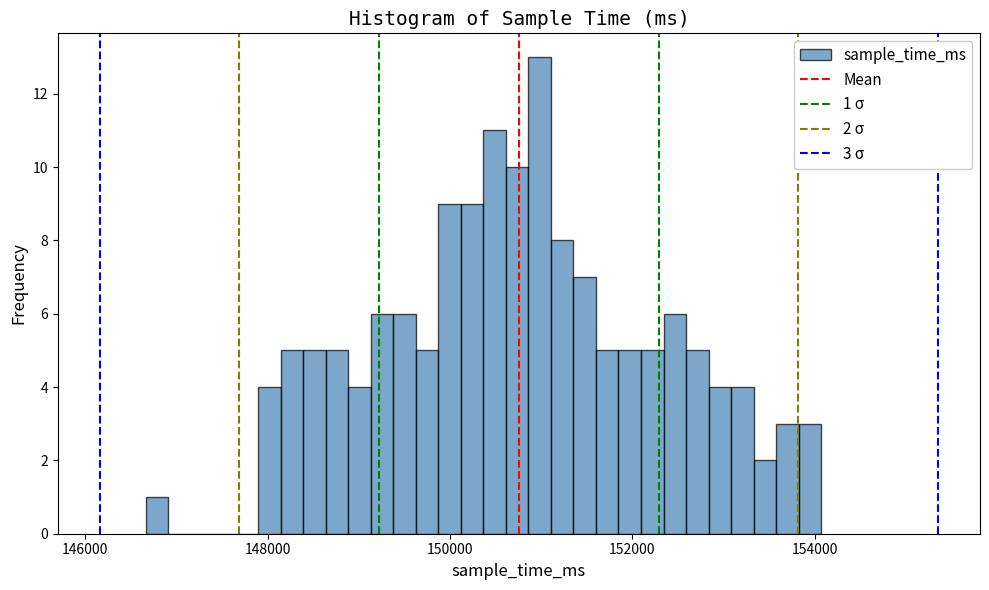

Around what value on the x-axis is the tallest bar? Give the approximate position of its centre, as read against the axis.

151000